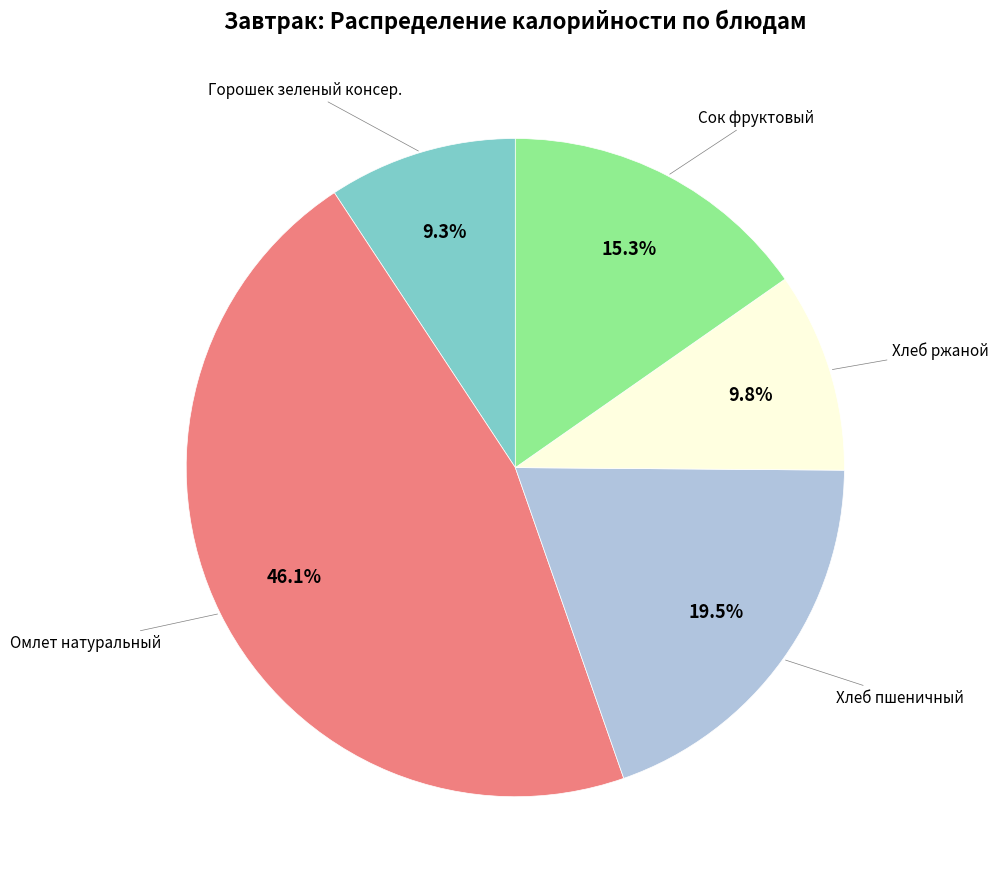

Is there a majority slice in this chart?

No